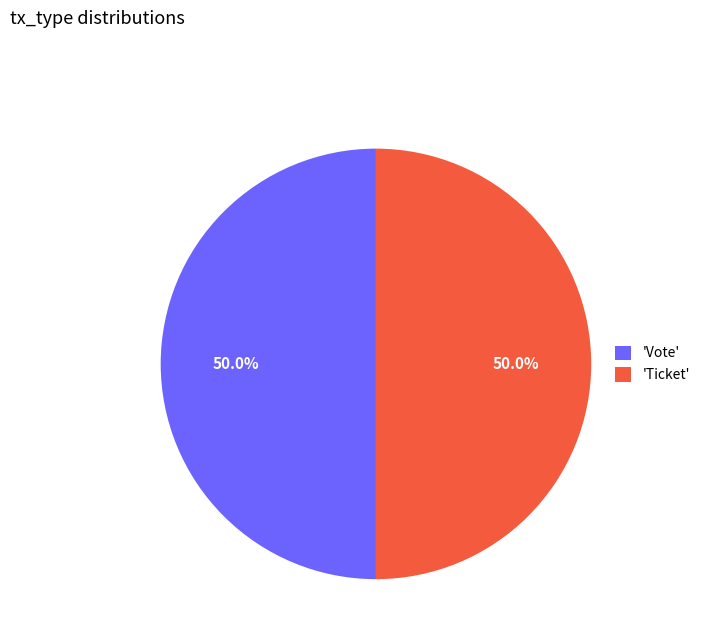

Approximately how many times larger is the value at 'Ticket' compared to 'Vote'?

1.0